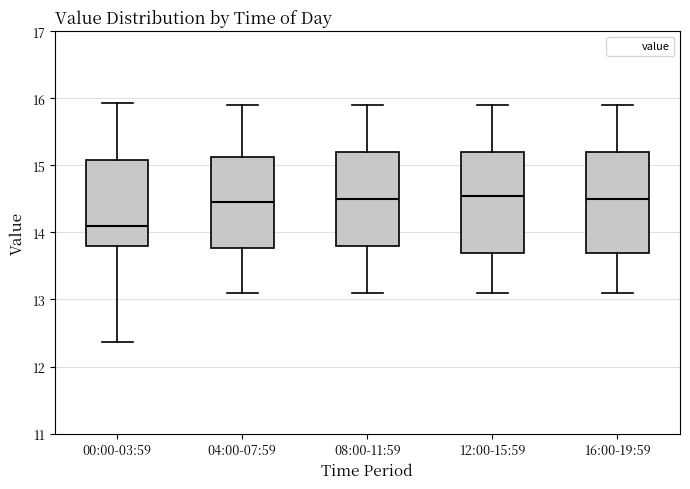

Reading left to right, transcribe this box plot: for each box, give where its median line is, the range the box spans, and where its two whiskers end, as read against the y-axis. The values are not printed on the chart, so give them approximately, as read against the axis.

00:00-03:59: median 14.1, box 13.8 to 15.1, whiskers 12.4 to 15.9
04:00-07:59: median 14.5, box 13.8 to 15.1, whiskers 13.1 to 15.9
08:00-11:59: median 14.5, box 13.8 to 15.2, whiskers 13.1 to 15.9
12:00-15:59: median 14.6, box 13.7 to 15.2, whiskers 13.1 to 15.9
16:00-19:59: median 14.5, box 13.7 to 15.2, whiskers 13.1 to 15.9